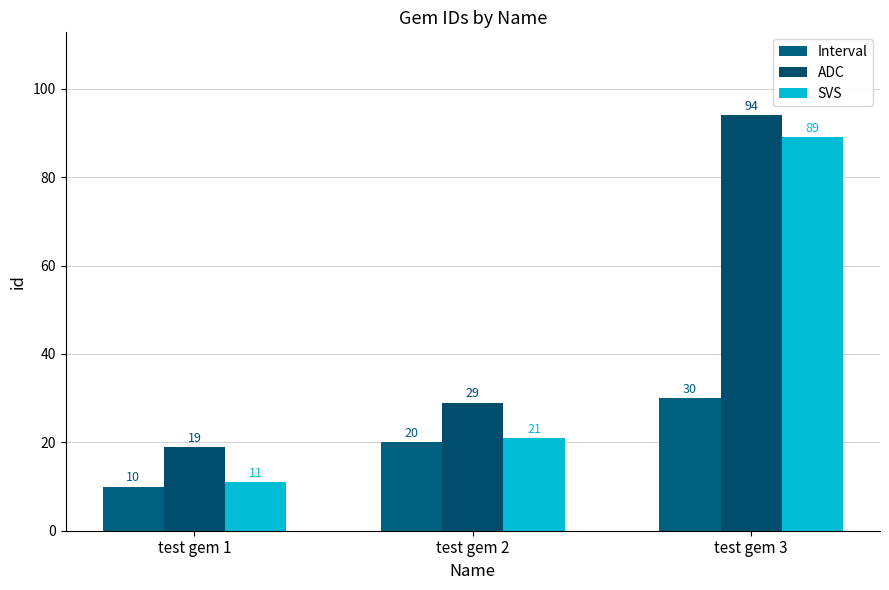

Reading left to right, what are all the values shown in this chart?

Interval: test gem 1=10	test gem 2=20	test gem 3=30
ADC: test gem 1=19	test gem 2=29	test gem 3=94
SVS: test gem 1=11	test gem 2=21	test gem 3=89